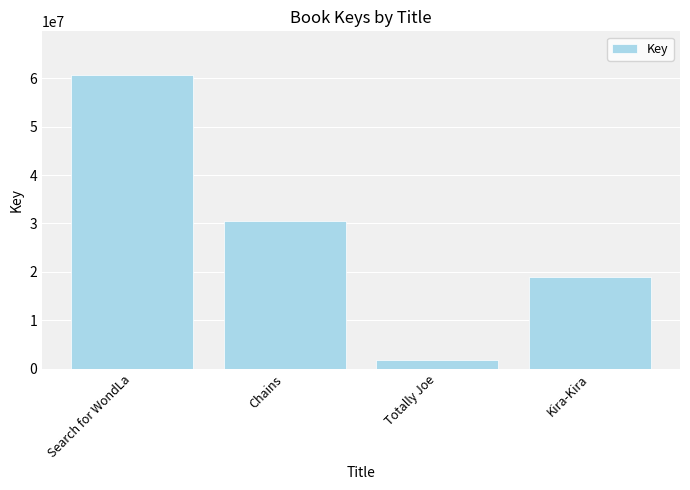

List the labels in order of value, largest first.

Search for WondLa, Chains, Kira-Kira, Totally Joe